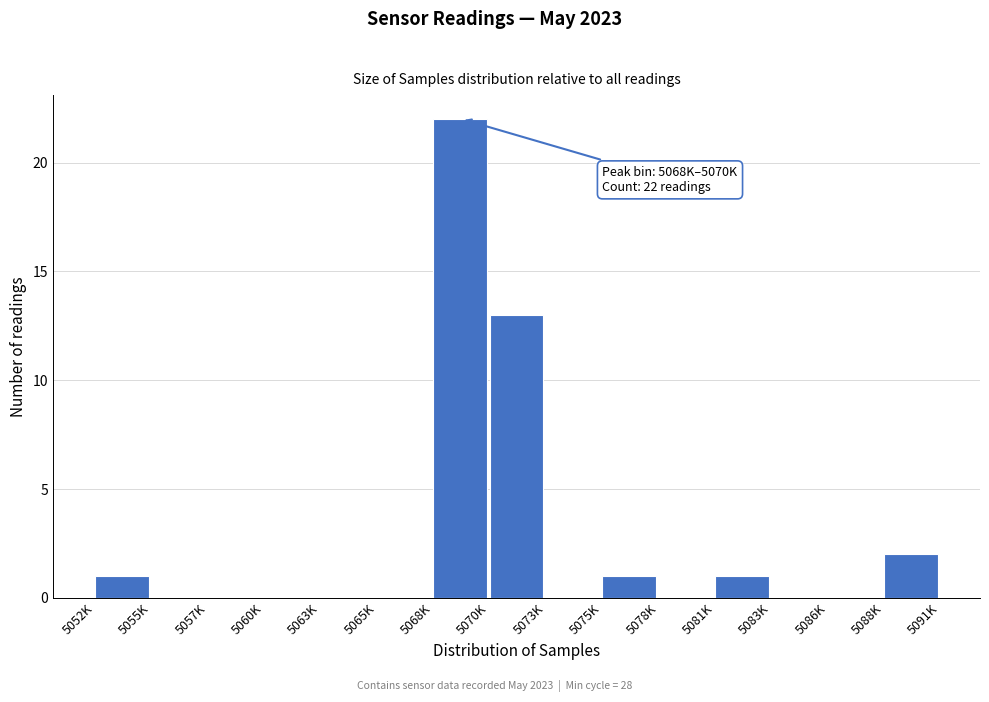

Reading right to left, extract all data points from this chart.

5088K=2	5086K=0	5083K=0	5081K=1	5078K=0	5075K=1	5073K=0	5070K=13	5068K=22	5065K=0	5063K=0	5060K=0	5057K=0	5055K=0	5052K=1